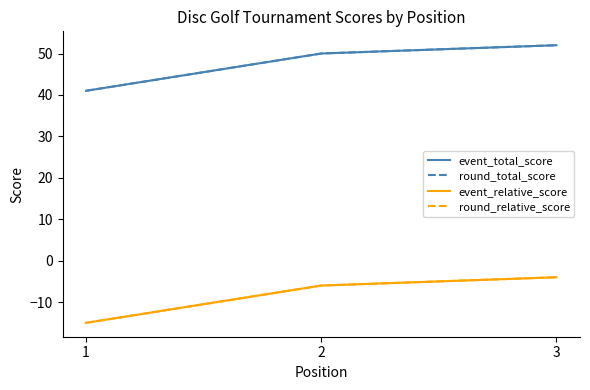

What is the difference between the highest and lowest values at 1?

56